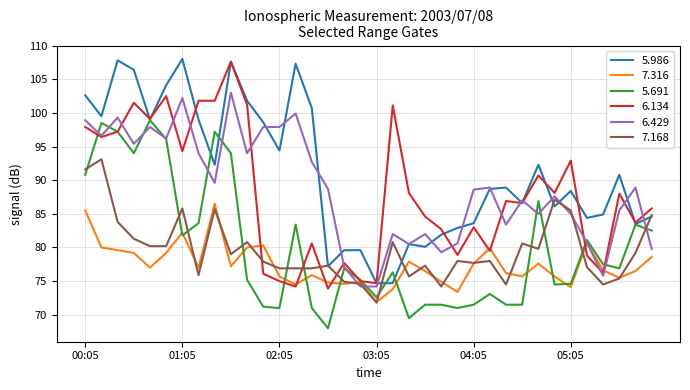

Which series has the largest total across all categories?

5.986